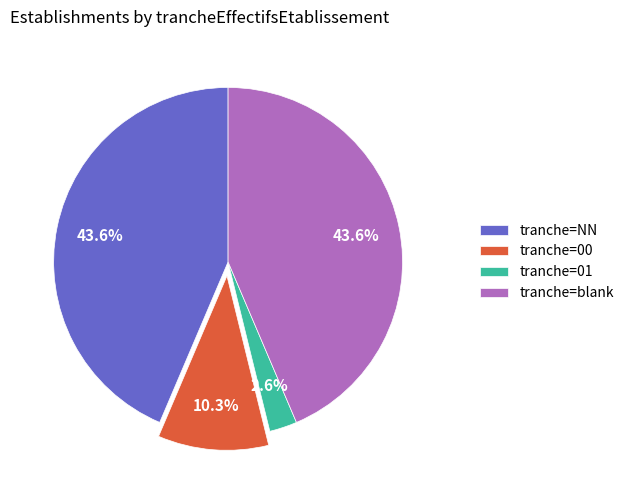

Which category has the smallest portion of the pie?

tranche=01